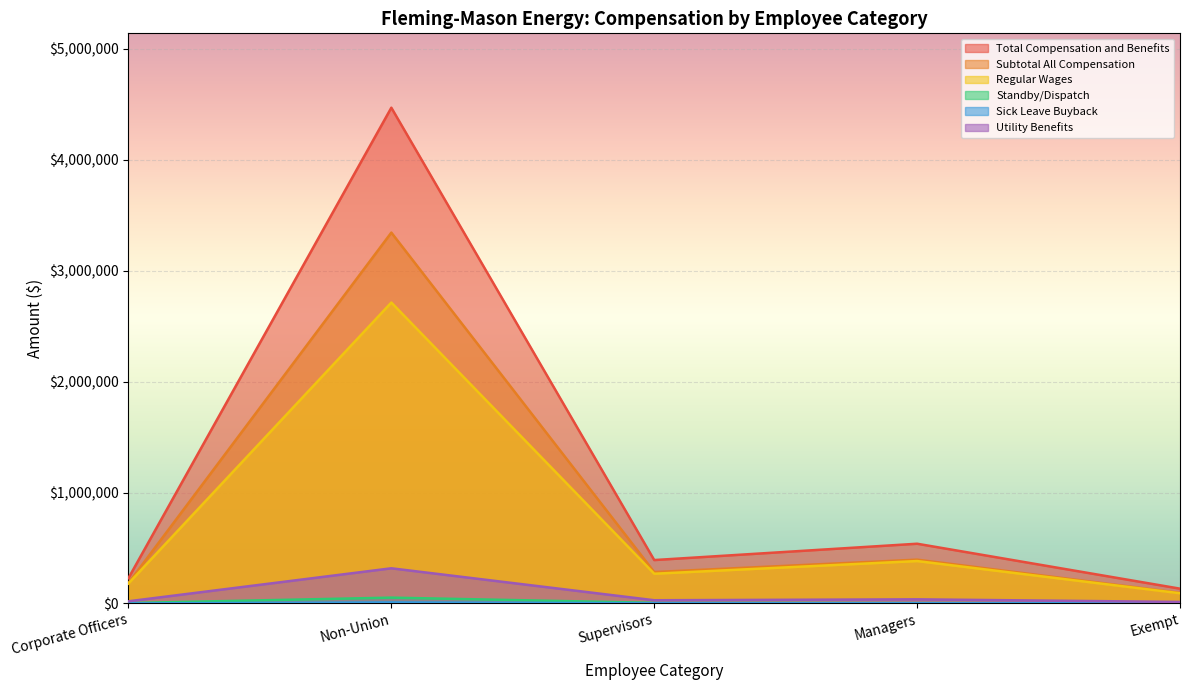

At Exempt, list the series in order from largest to smallest.

Total Compensation and Benefits, Subtotal All Compensation, Regular Wages, Utility Benefits, Standby/Dispatch, Sick Leave Buyback